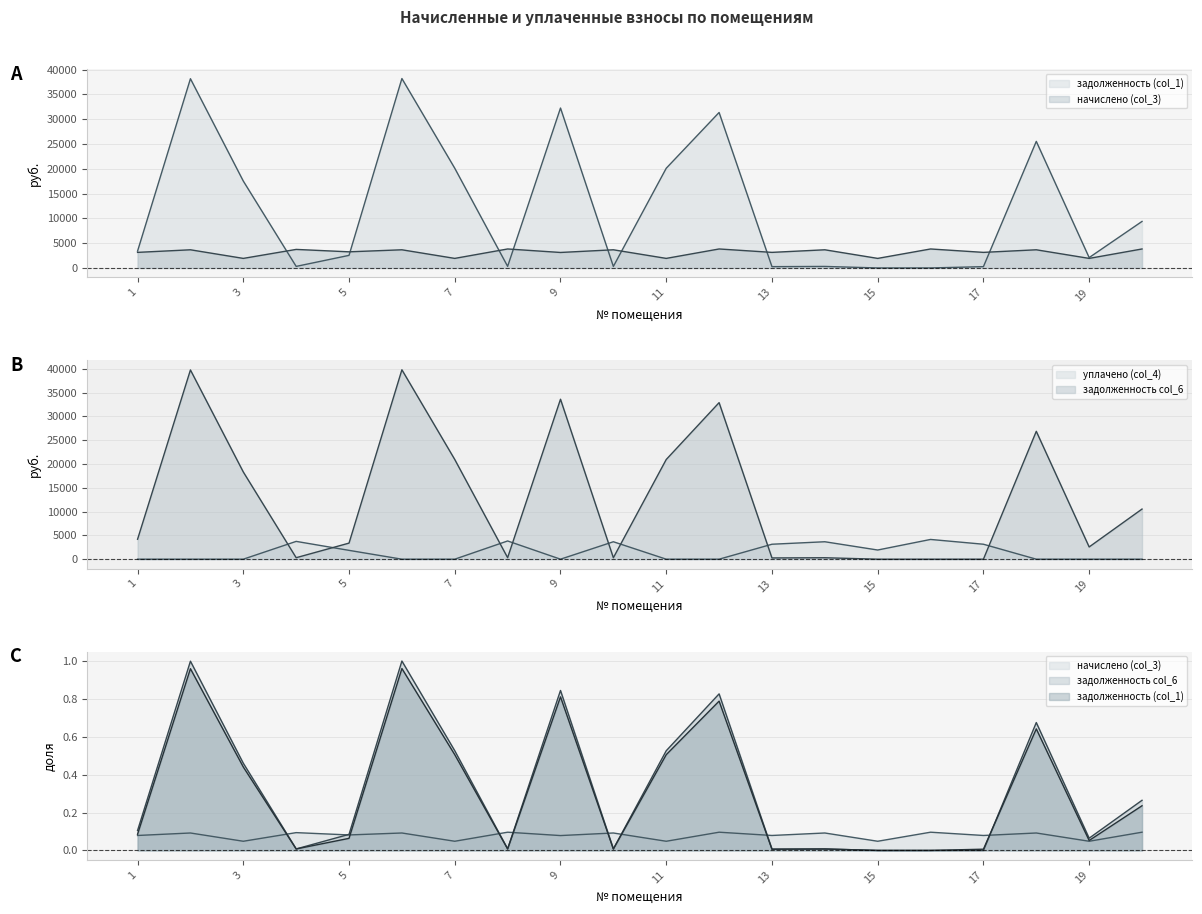

The value of задолженность col_6 at 3 is 18318.3. True or false?

True